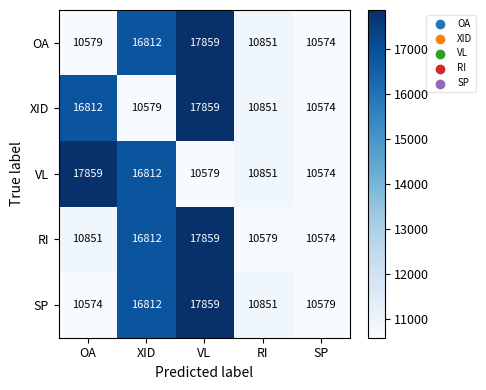

The RI series shows 4156 at OA. True or false?

False